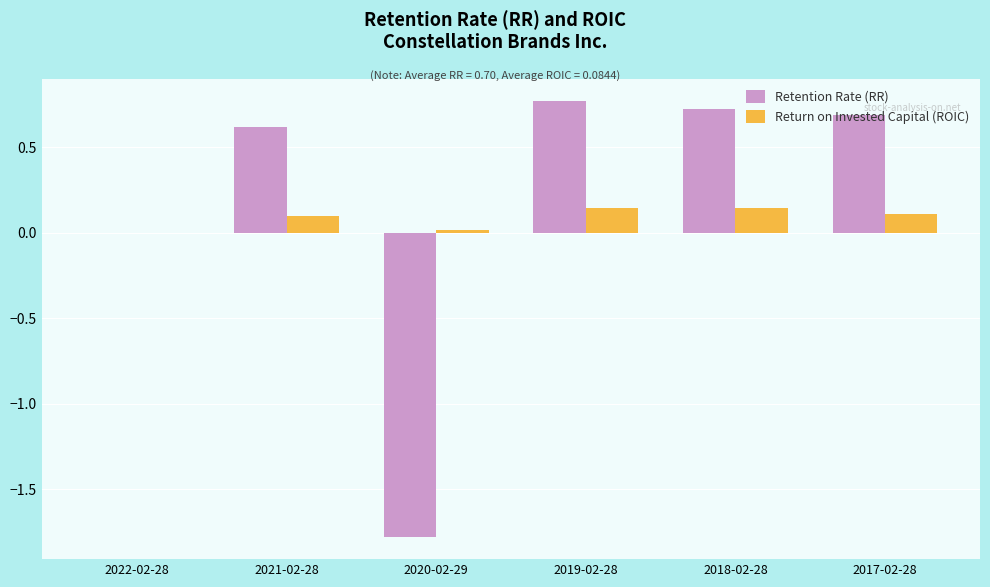

The Retention Rate (RR) series shows 0.7 at 2018-02-28. True or false?

True